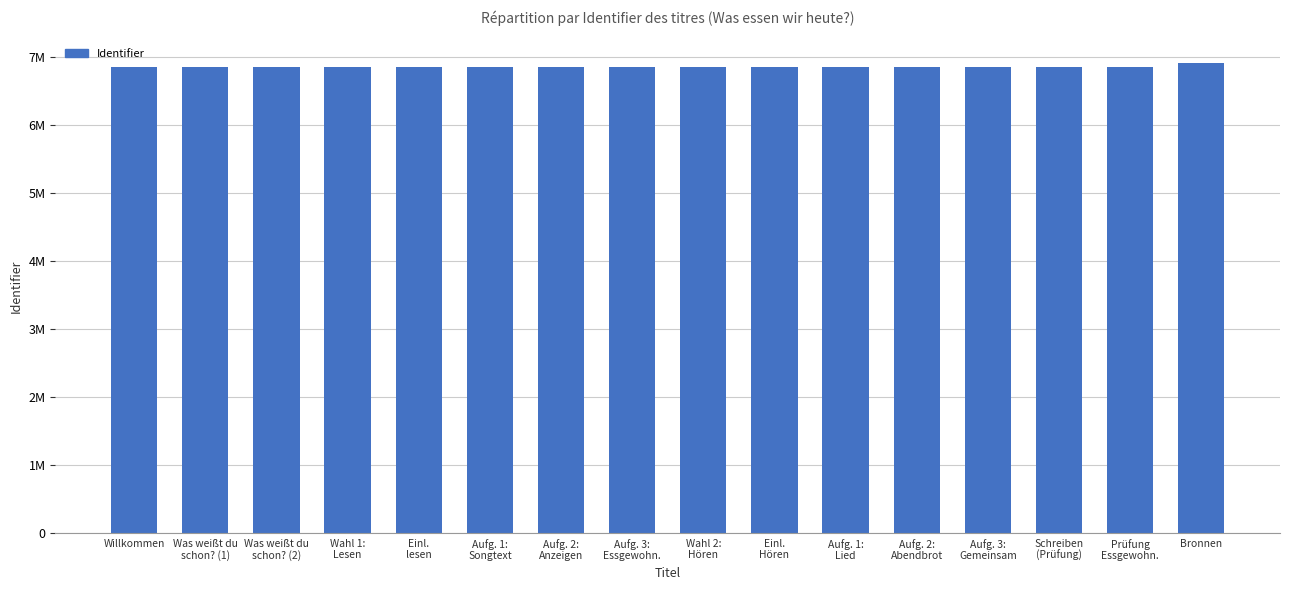

Are the bars horizontal?

No